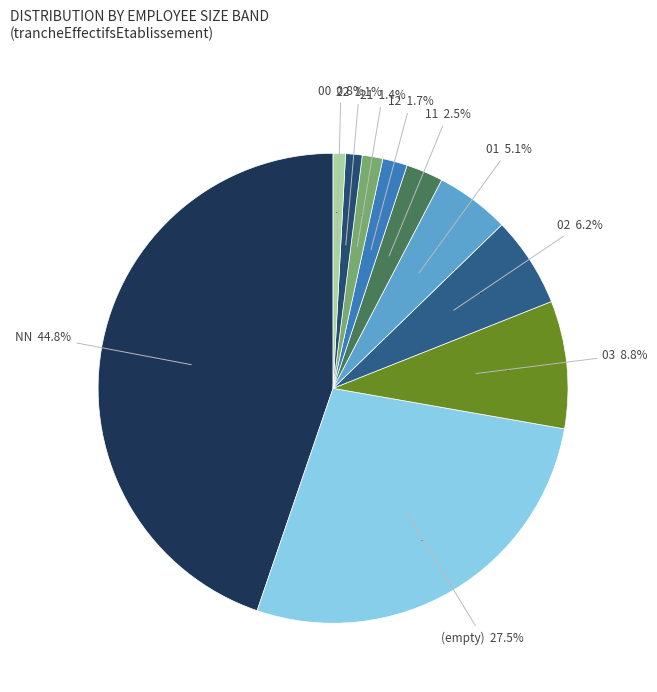

Does 11 represent more than half of the total?

No